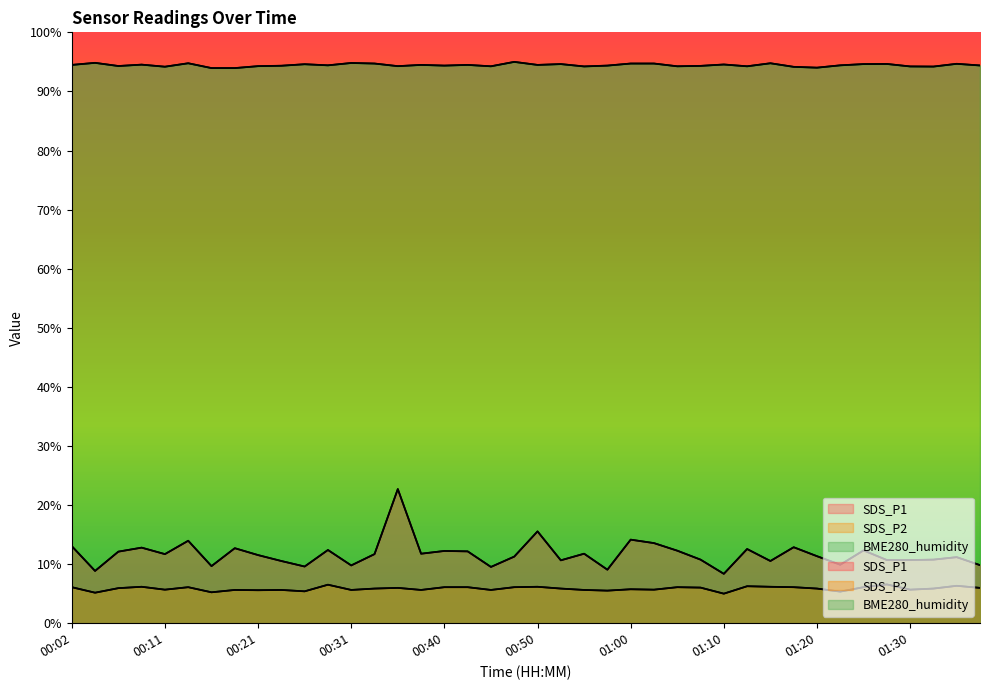

True or false: SDS_P1 and BME280_humidity intersect in this chart.

False